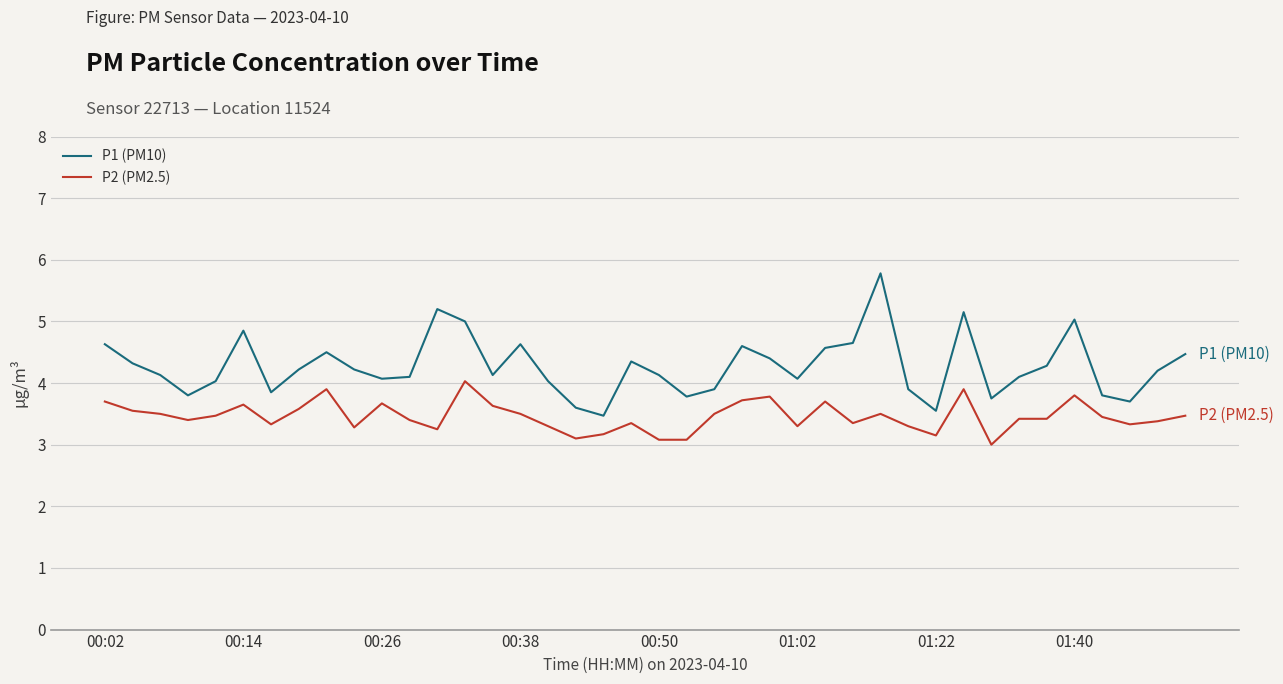

Which series has the largest total across all categories?

P1 (PM10)